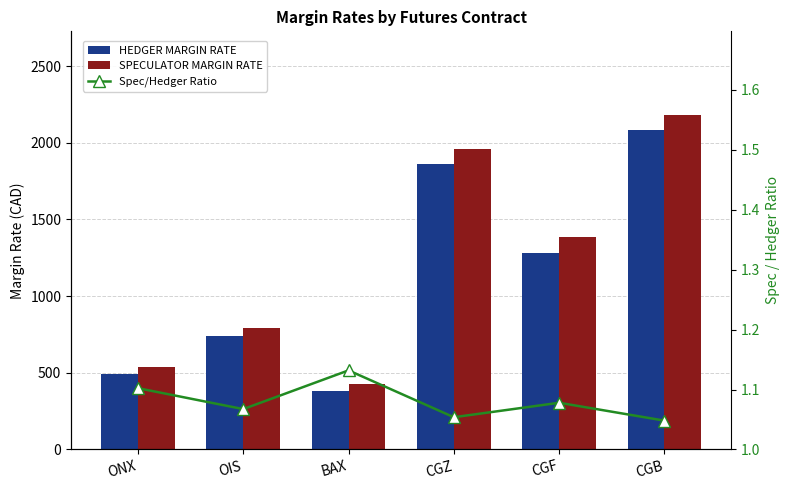

What is the label of the 3rd bar from the left?

BAX